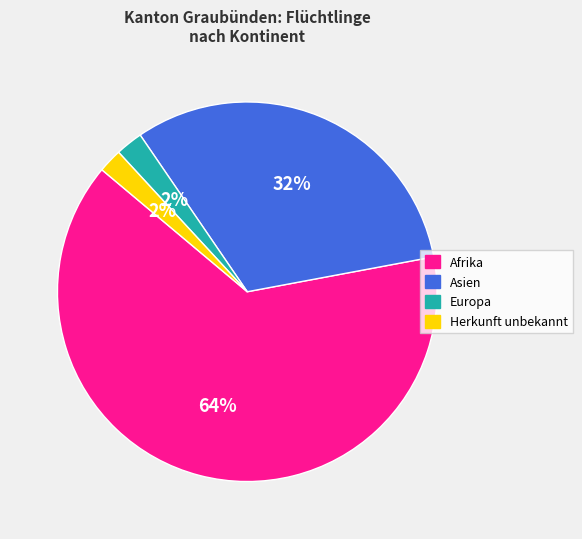

The Asien slice represents 32% of the pie. True or false?

True